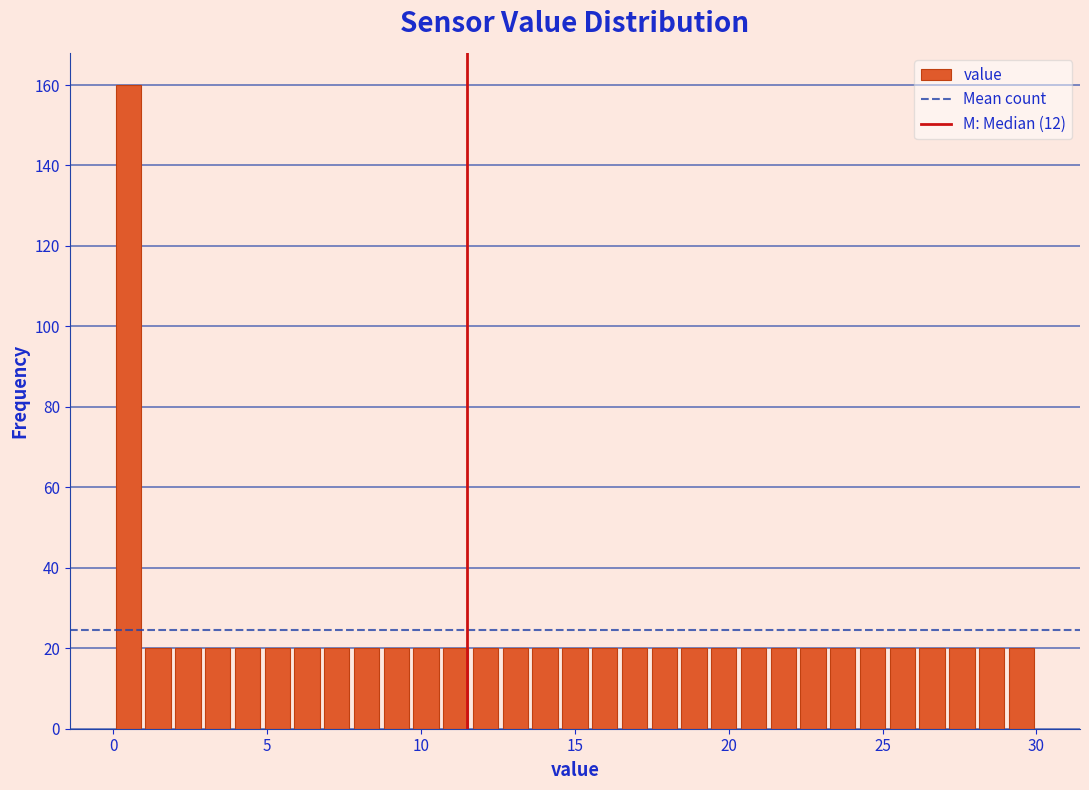

Read against the x-axis, roughly where is the centre of the tallest bar?

0.5